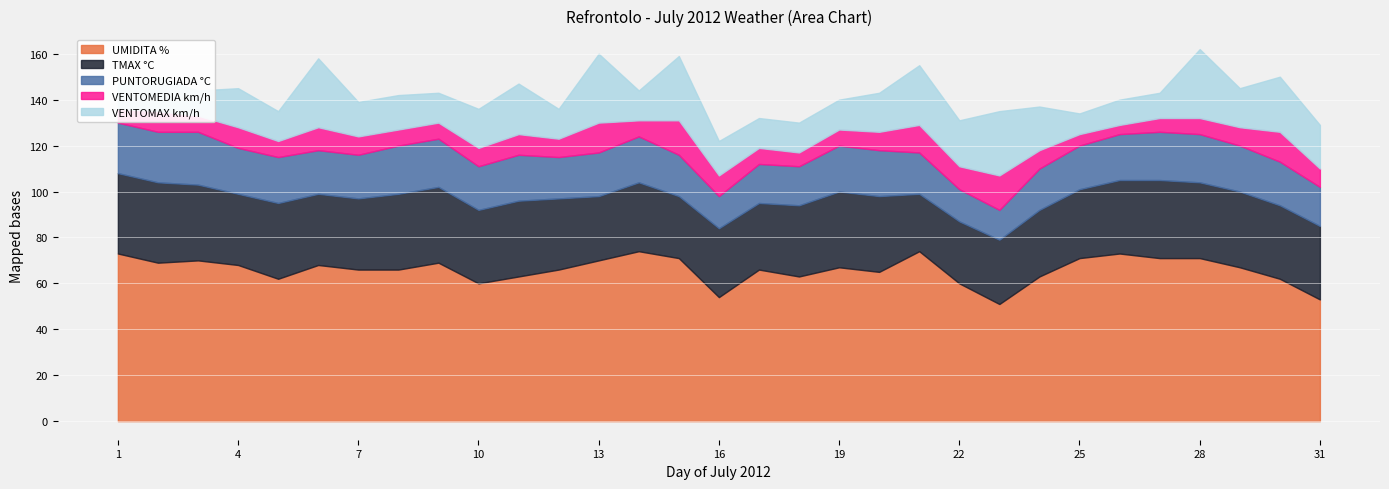

Which category has the highest value in the VENTOMEDIA km/h series?

15